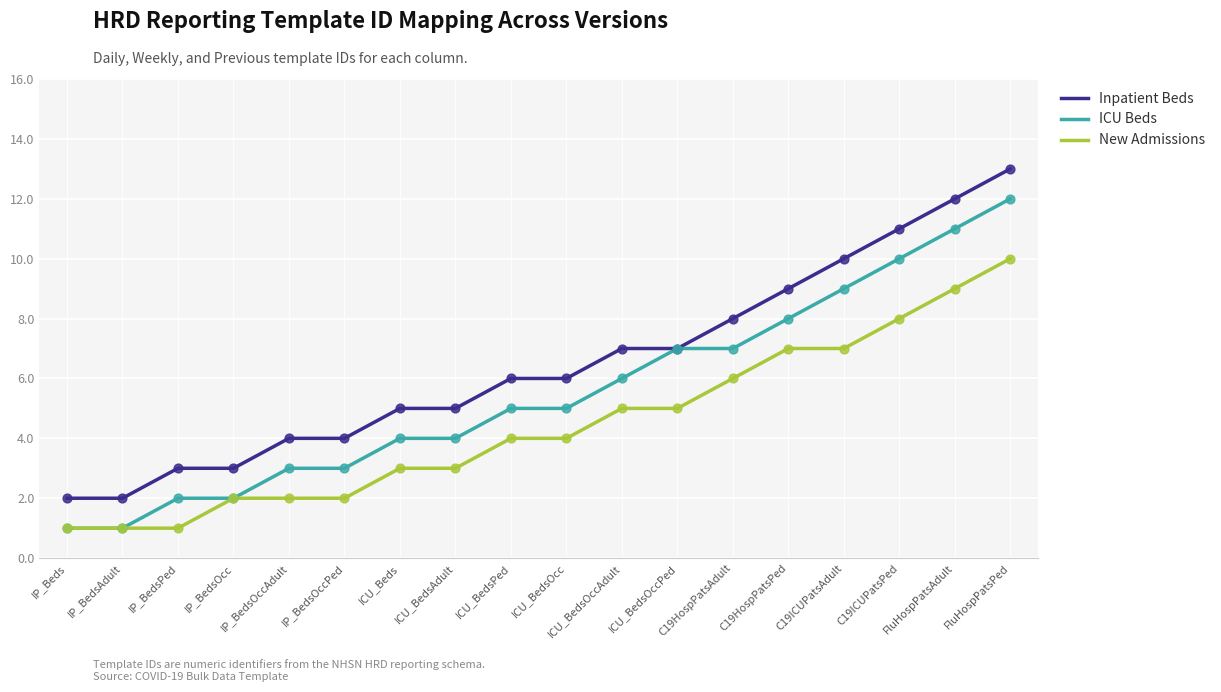

At which category is the sum across all series the highest?

FluHospPatsPed